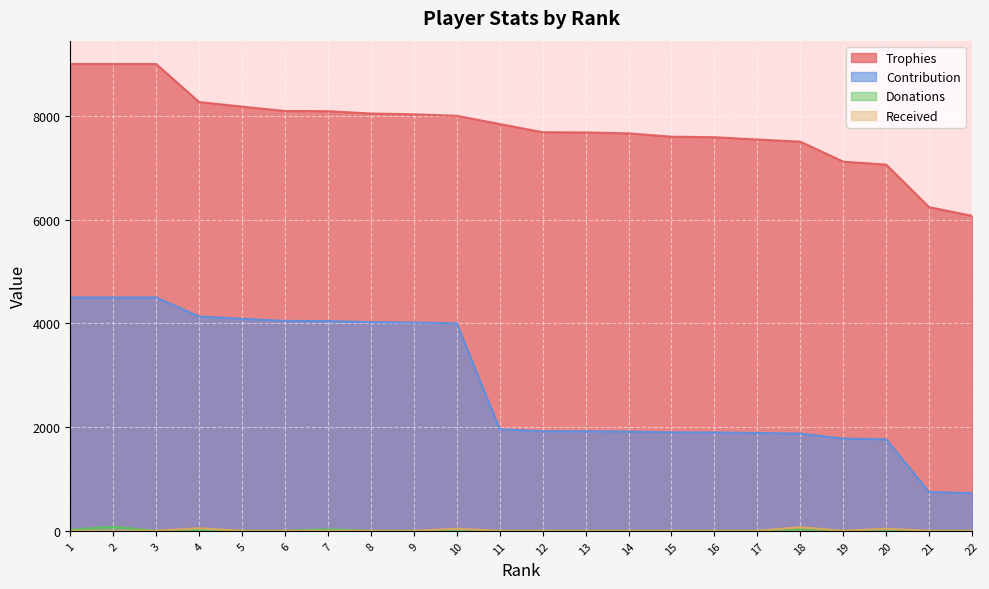

What is the value of the Trophies point at the 17th from the left?

7544